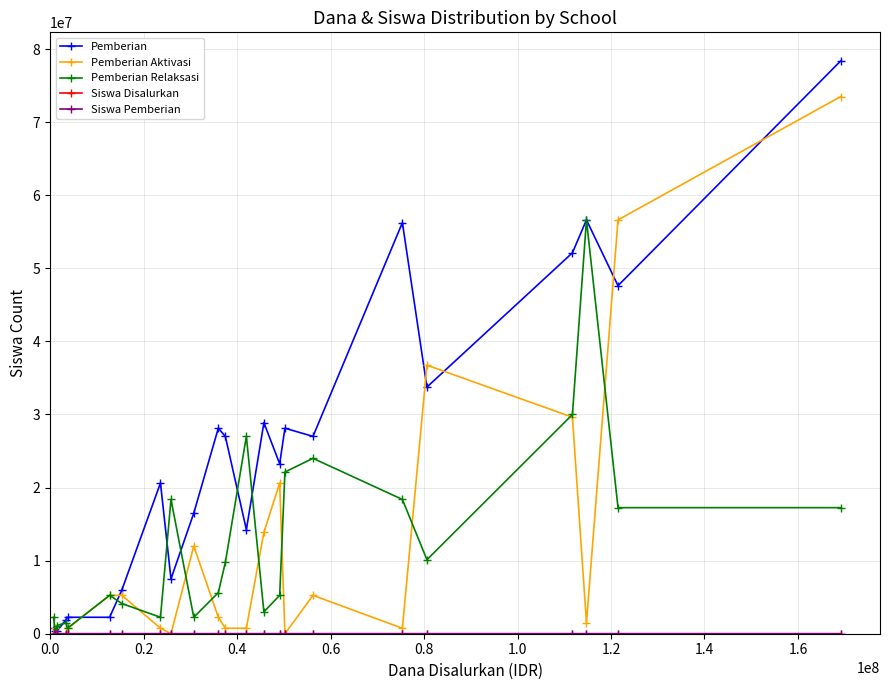

Which series has the largest total across all categories?

Pemberian